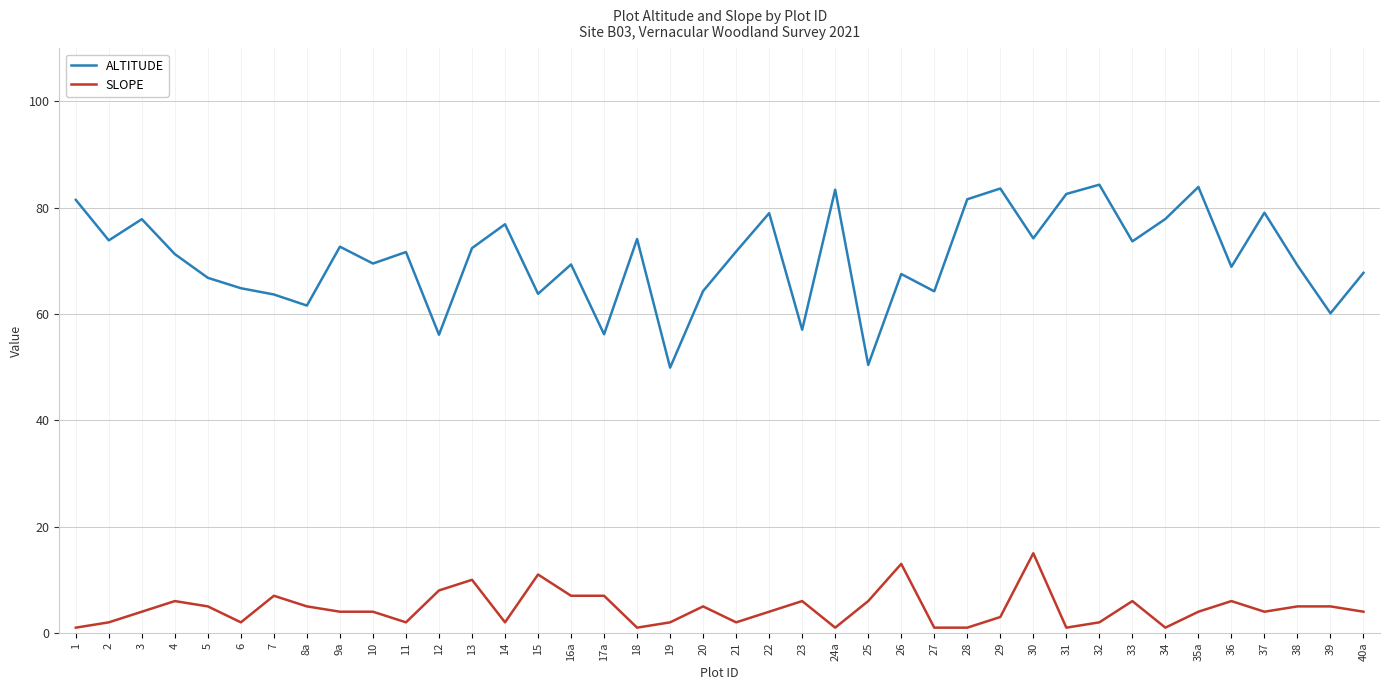

List the series in order of their overall mean, highest first.

ALTITUDE, SLOPE